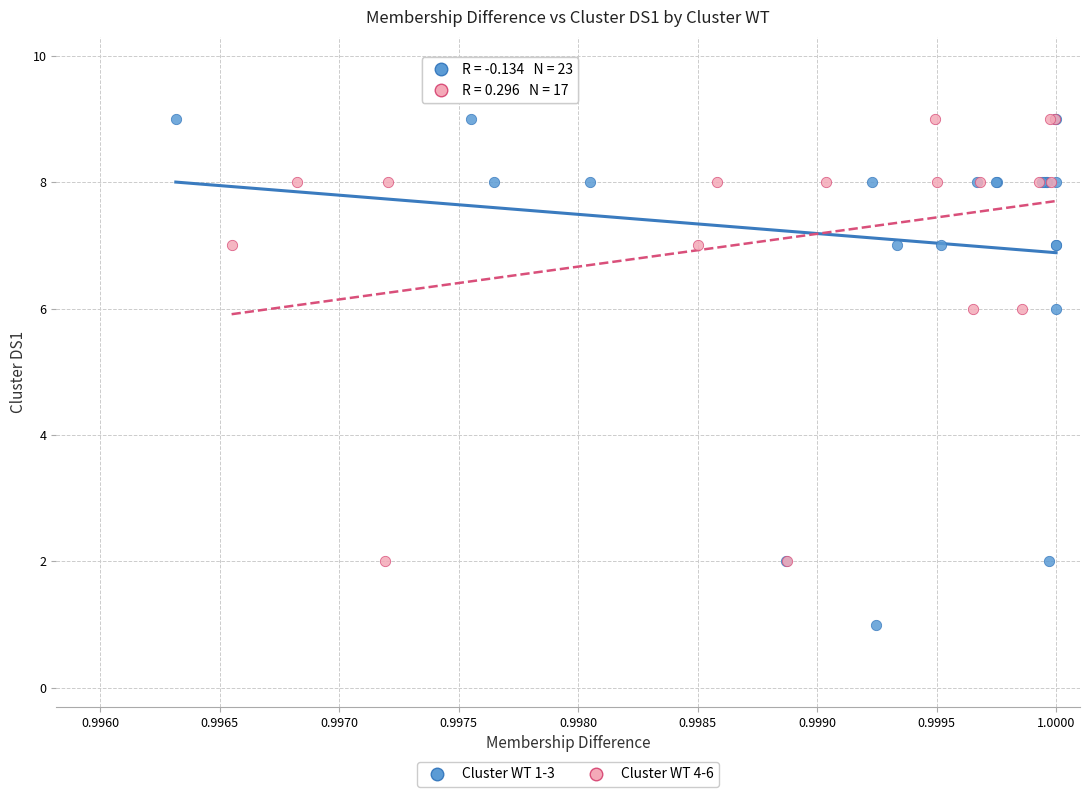

What are all the series names shown in the legend?

Cluster WT 1-3, Cluster WT 4-6